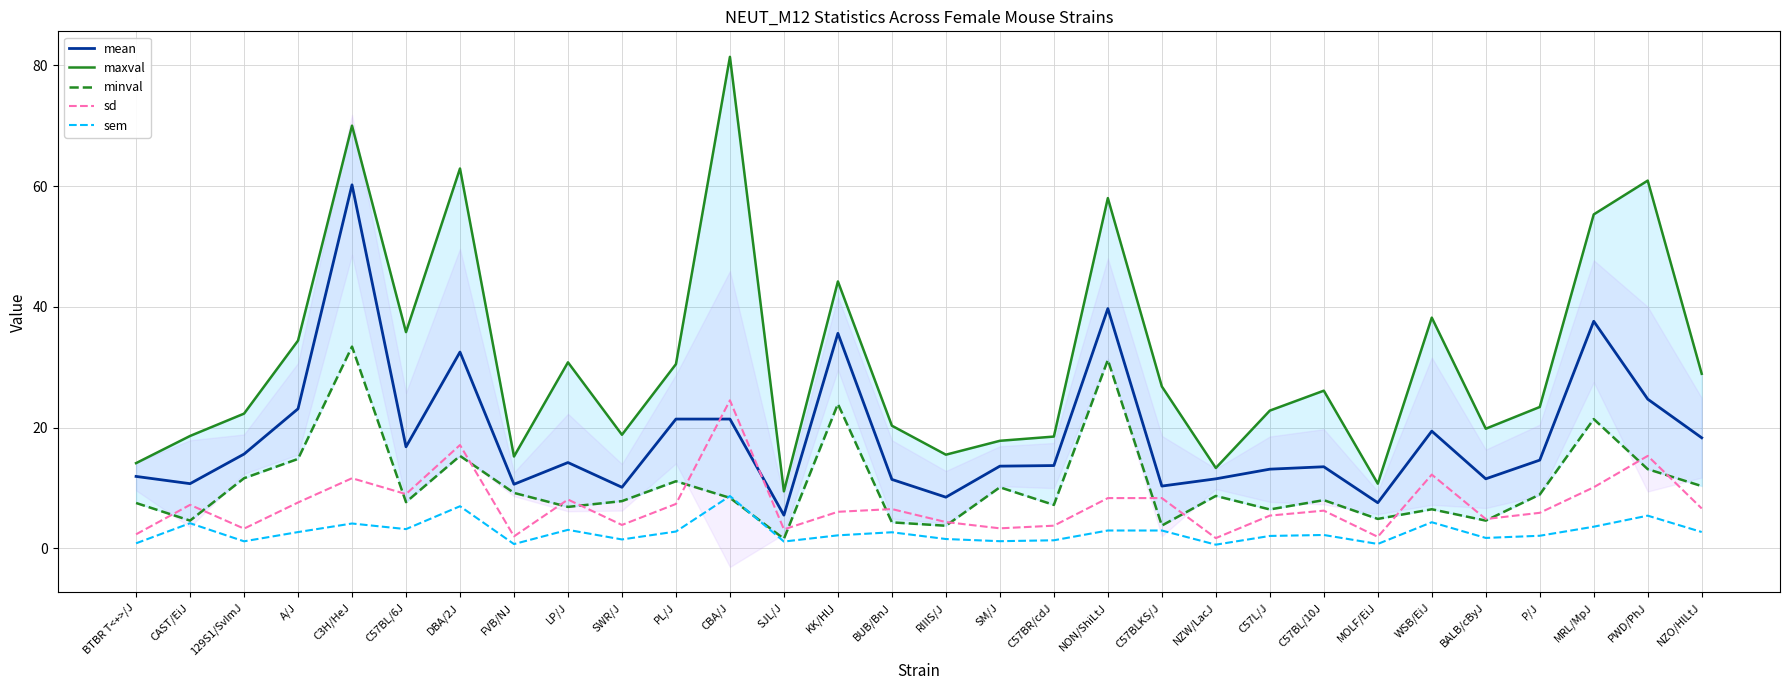

Reading right to left, what are all the values shown in this chart?

mean: 18.3	24.7	37.6	14.6	11.5	19.4	7.5	13.5	13.1	11.5	10.3	39.7	13.7	13.6	8.5	11.4	35.6	5.5	21.4	21.4	10.1	14.2	10.6	32.5	16.8	60.2	23.1	15.6	10.7	11.9
maxval: 28.9	60.9	55.3	23.4	19.8	38.2	10.7	26.1	22.8	13.3	26.8	58.0	18.5	17.8	15.5	20.3	44.2	9.4	81.4	30.5	18.8	30.8	15.2	62.9	35.8	70.0	34.4	22.3	18.6	14.1
minval: 10.3	13.1	21.4	8.9	4.6	6.5	4.9	8.0	6.4	8.7	3.8	31.2	7.2	10.1	3.7	4.3	23.9	1.6	8.3	11.1	7.8	6.8	9.2	15.3	7.6	33.4	14.8	11.6	4.6	7.5
sd: 6.6	15.3	10.1	5.9	4.8	12.2	1.9	6.2	5.4	1.7	8.3	8.3	3.7	3.3	4.3	6.5	6.0	3.1	24.5	7.3	3.9	8.1	2.0	17.1	9.0	11.6	7.6	3.2	7.2	2.3
sem: 2.7	5.4	3.6	2.1	1.7	4.3	0.7	2.2	2.0	0.6	2.9	2.9	1.3	1.2	1.5	2.6	2.1	1.1	8.7	2.8	1.5	3.0	0.7	7.0	3.2	4.1	2.7	1.1	4.2	0.8